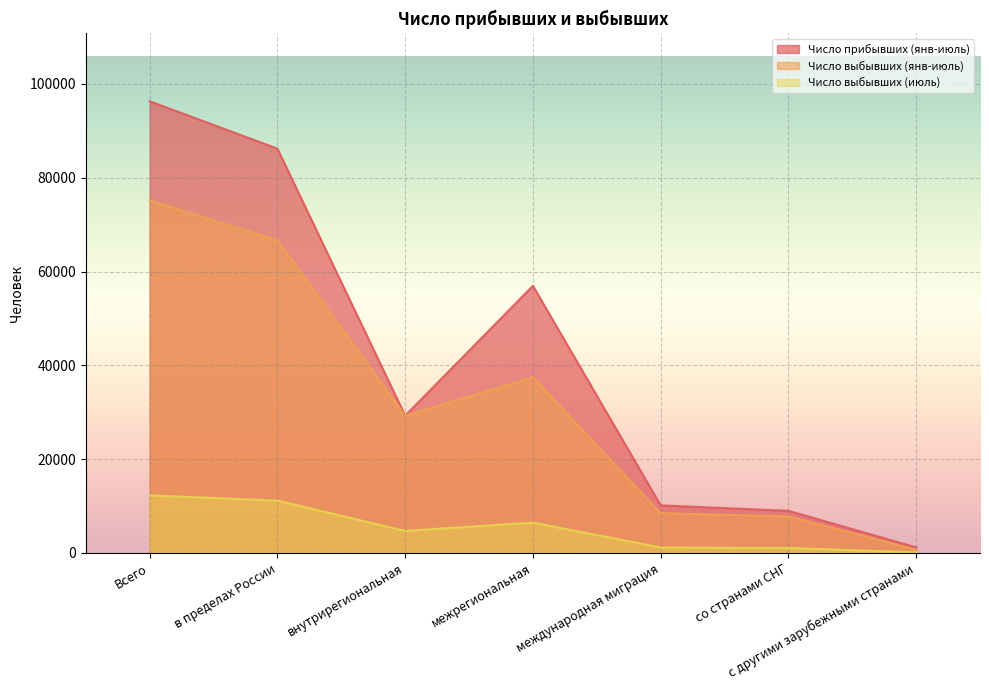

True or false: Число выбывших (янв-июль) and Число прибывших (янв-июль) cross at least once.

False